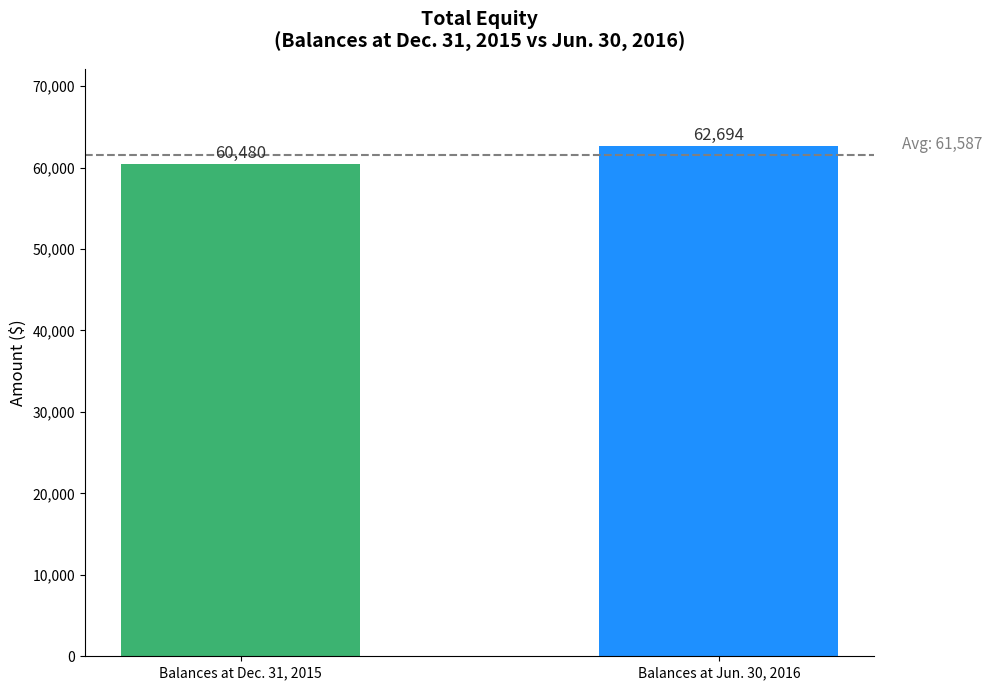

The value at Balances at Jun. 30, 2016 is 105707. True or false?

False